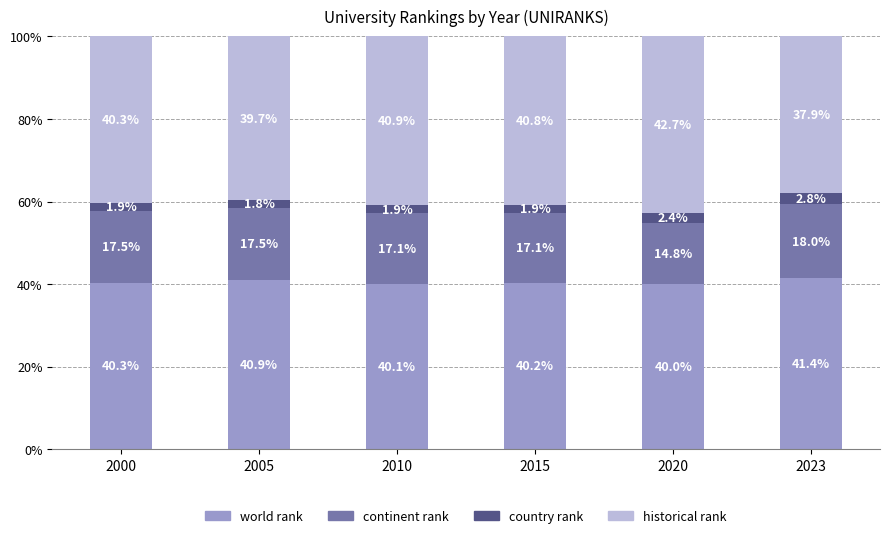

Read the world rank value at 2023.

41.4